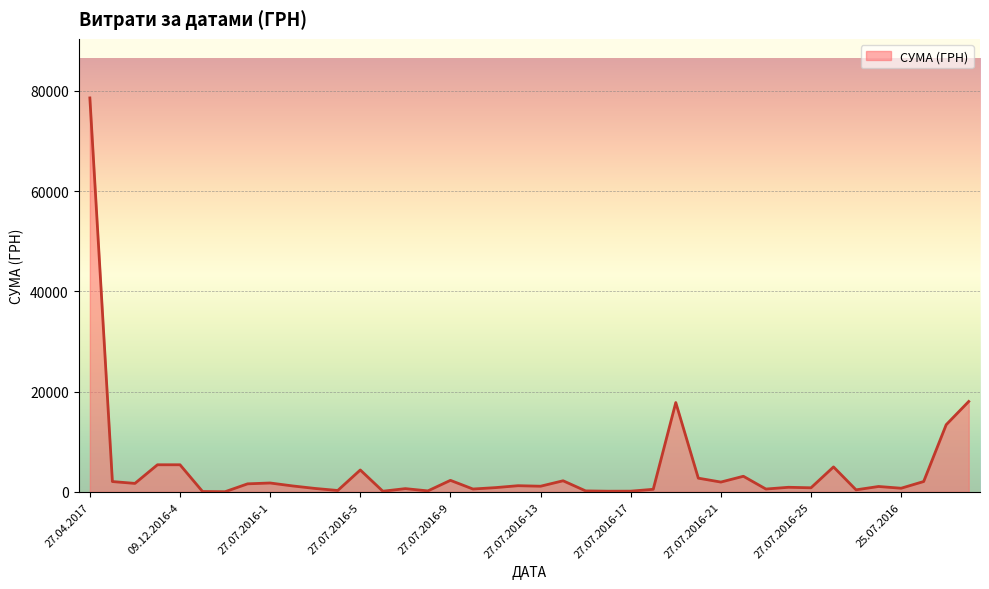

What is the greatest value displayed?

78600.0